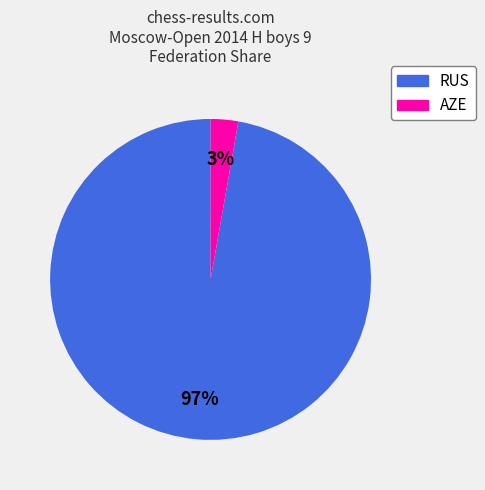

Does any single category account for the majority?

Yes